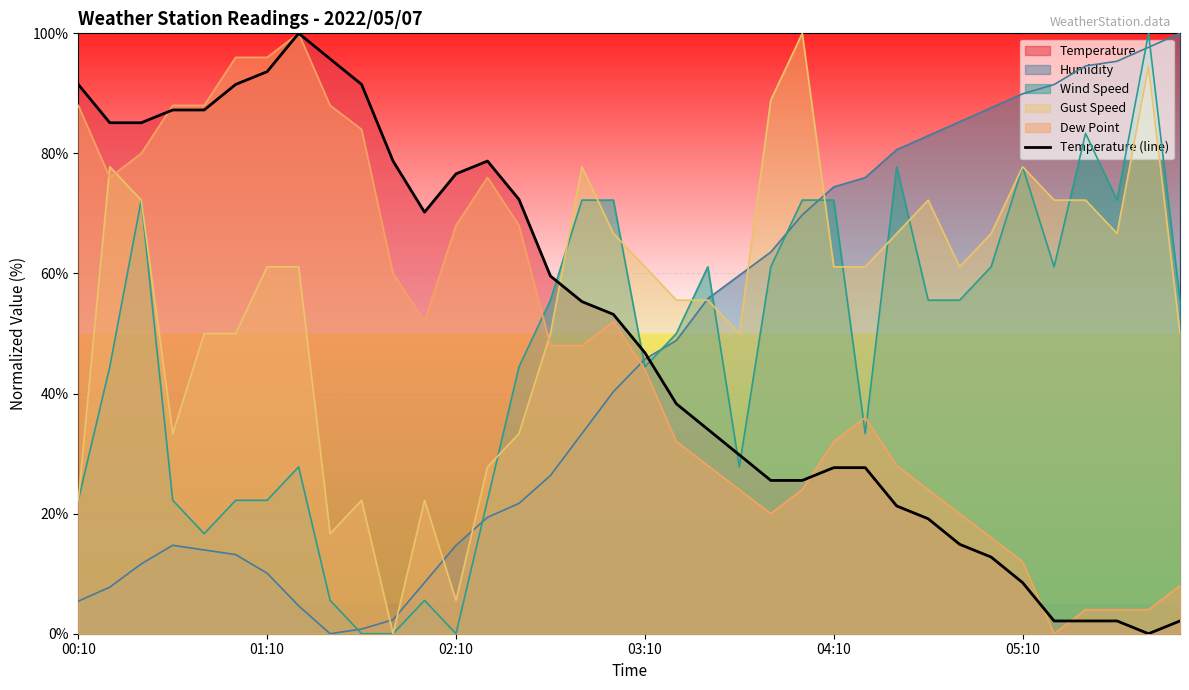

What is the sum of all values?

1793.6